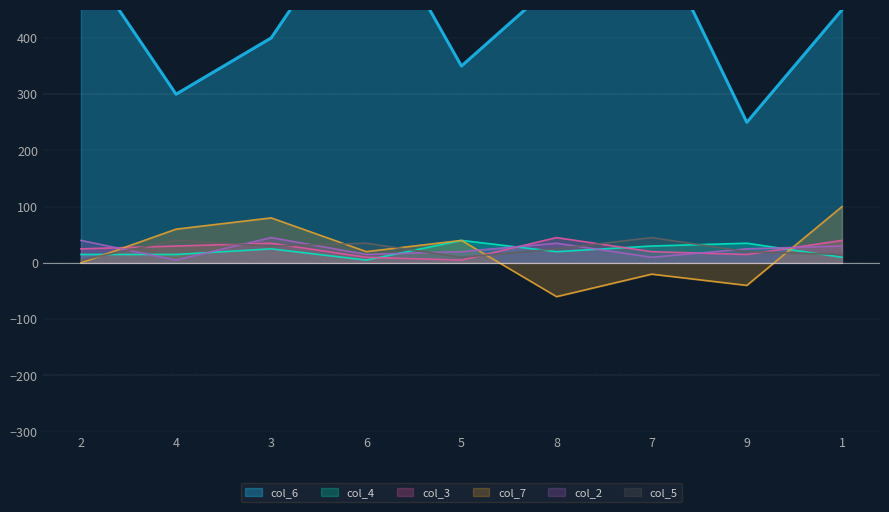

What is the label of the 7th point from the right?

3